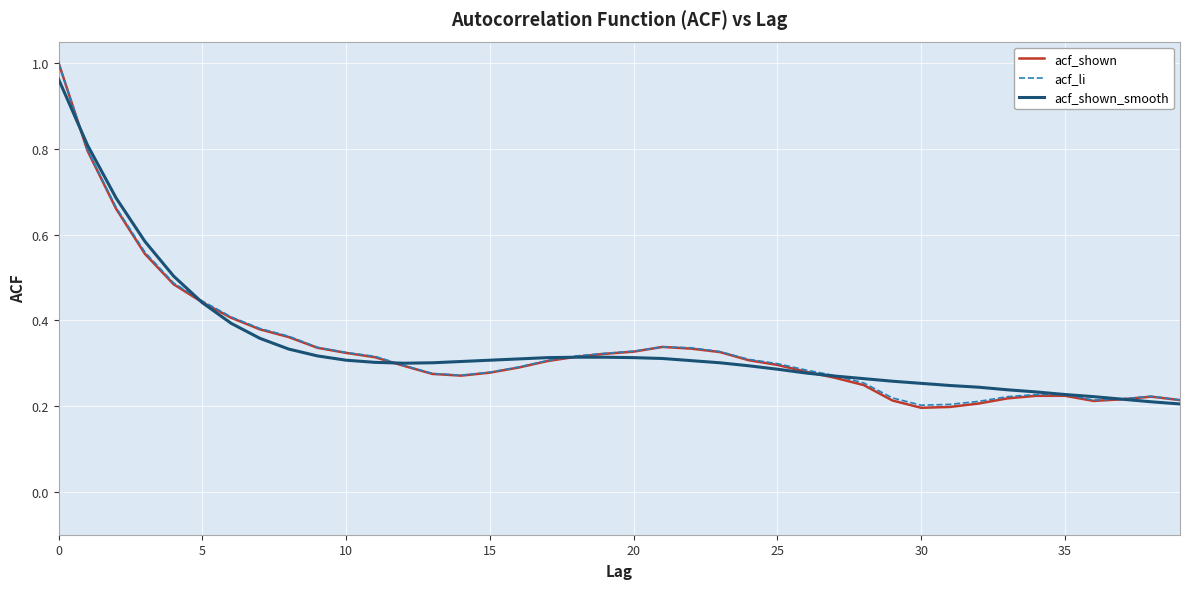

What is the sum of all acf_shown_smooth values?

13.6